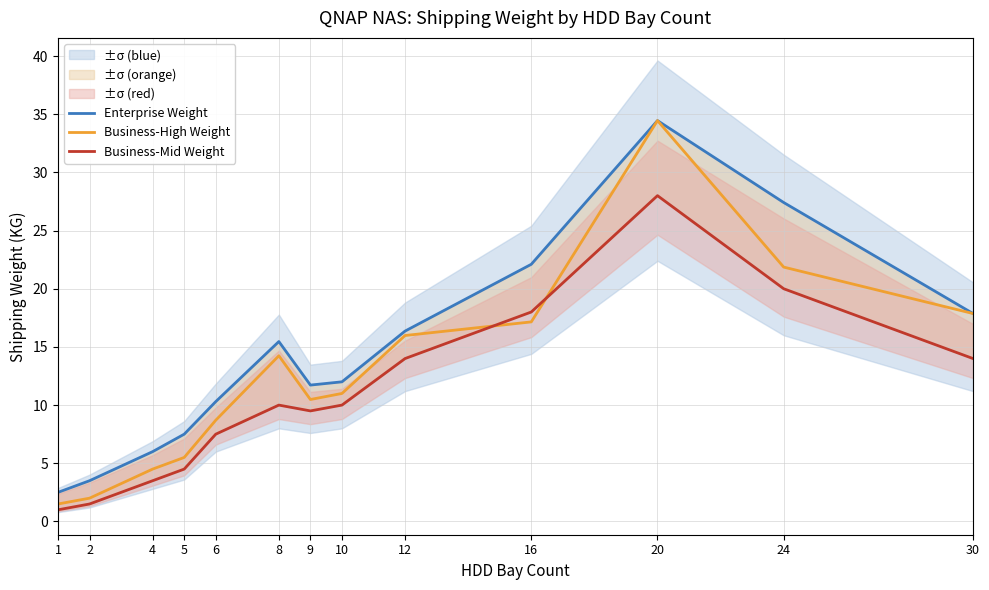

What is the approximate value of Enterprise Weight at 16?

22.1